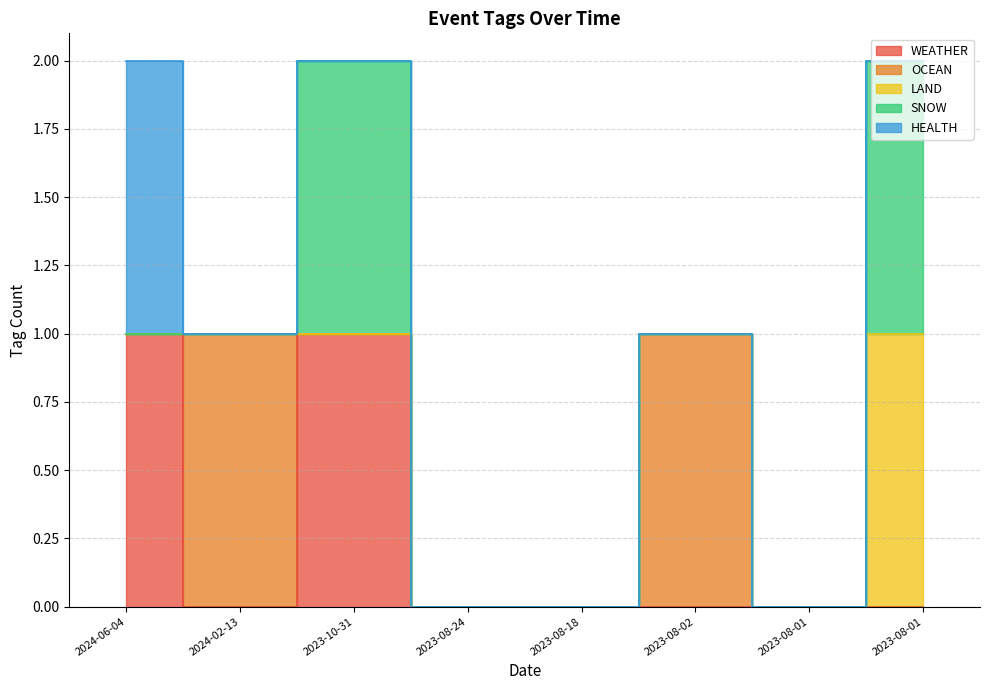

What are all the series names shown in the legend?

WEATHER, OCEAN, LAND, SNOW, HEALTH